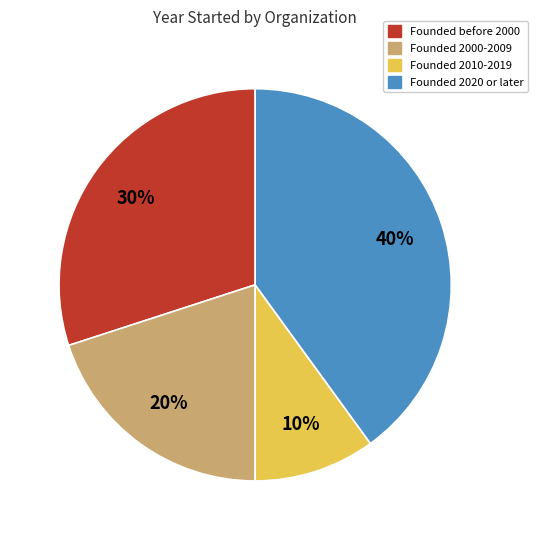

Is there a majority slice in this chart?

No